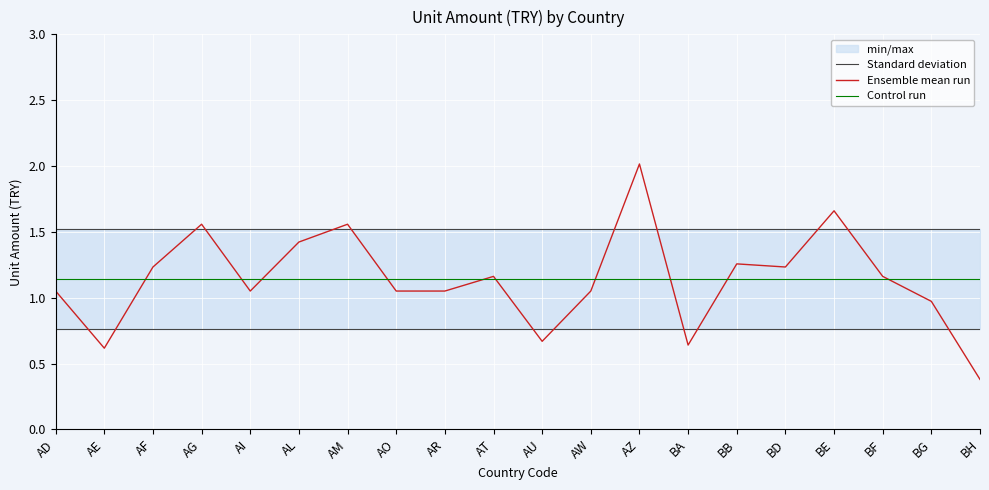

At which category does Ensemble mean run reach its first local valley?

AE